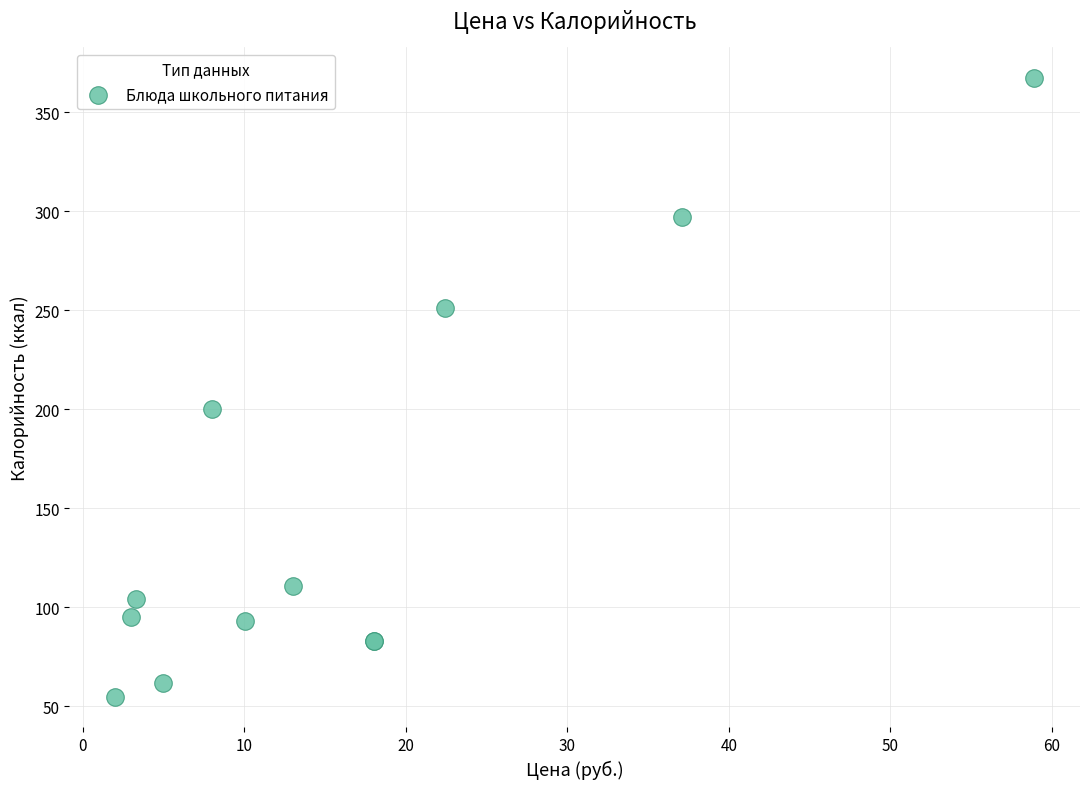

What Y value in the scatter plot is closest to 211?

200